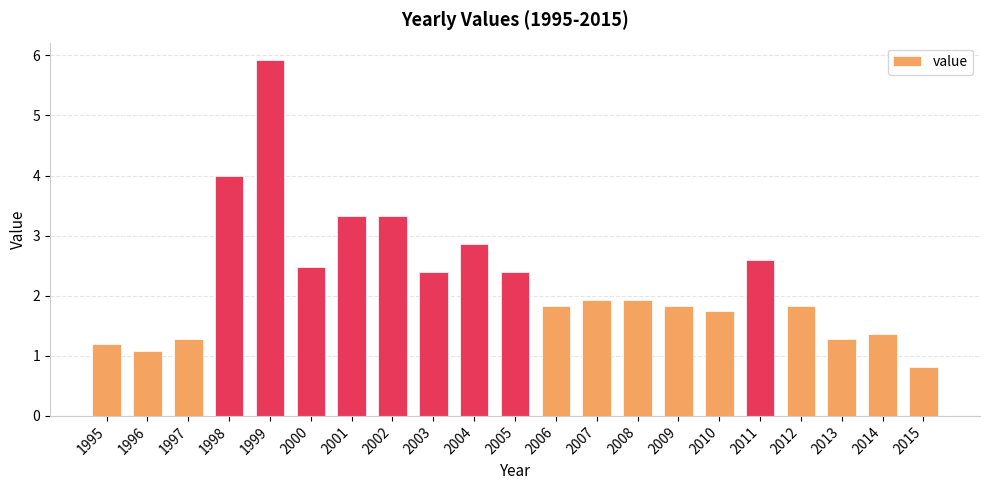

What is the greatest value displayed?

5.9